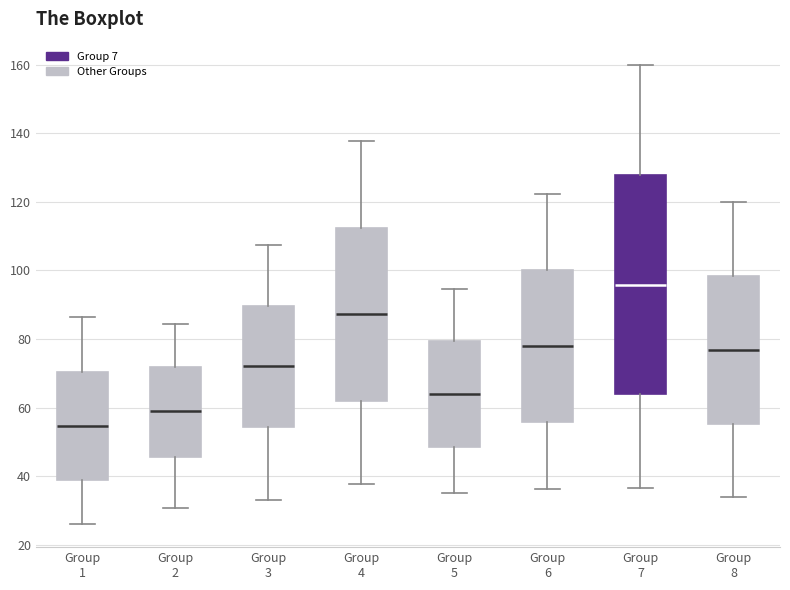

Reading left to right, read every box against the y-axis: the position of its median line, the range the box covers, and the ends of its whiskers. The values are not printed on the chart, so give them approximately, as read against the axis.

Group 1: median 54, box 38 to 70, whiskers 26 to 86
Group 2: median 58, box 46 to 72, whiskers 30 to 84
Group 3: median 72, box 54 to 90, whiskers 34 to 108
Group 4: median 88, box 62 to 112, whiskers 38 to 138
Group 5: median 64, box 48 to 80, whiskers 34 to 94
Group 6: median 78, box 56 to 100, whiskers 36 to 122
Group 7: median 96, box 64 to 128, whiskers 36 to 160
Group 8: median 76, box 56 to 98, whiskers 34 to 120